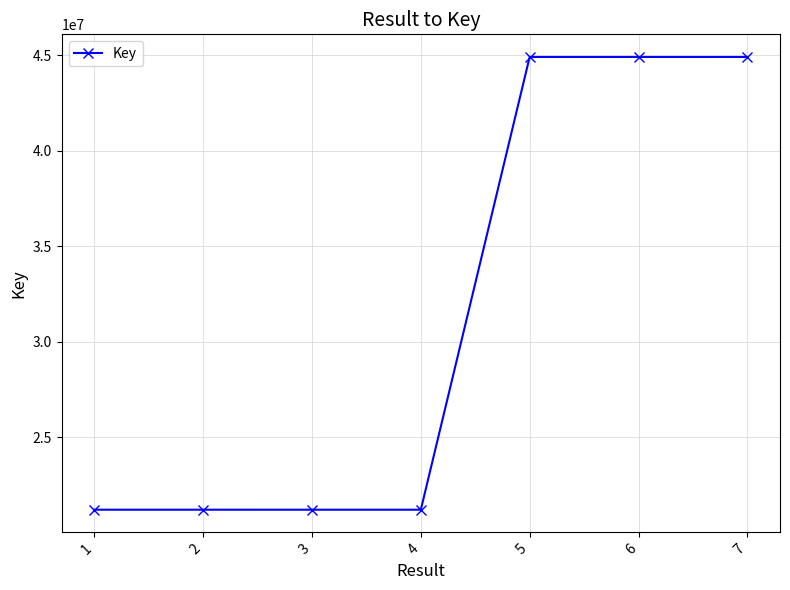

Does the chart have visible grid lines?

Yes